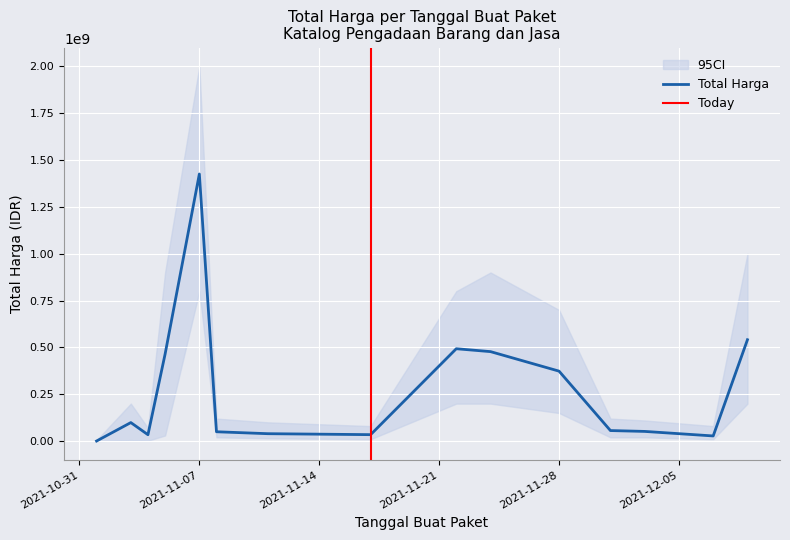

What position from the right is 2021-11-11?

9